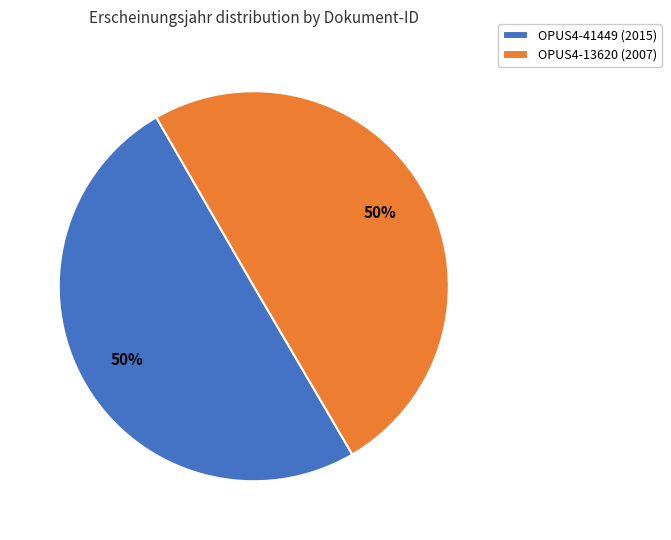

The OPUS4-13620 (2007) slice represents 50% of the pie. True or false?

True